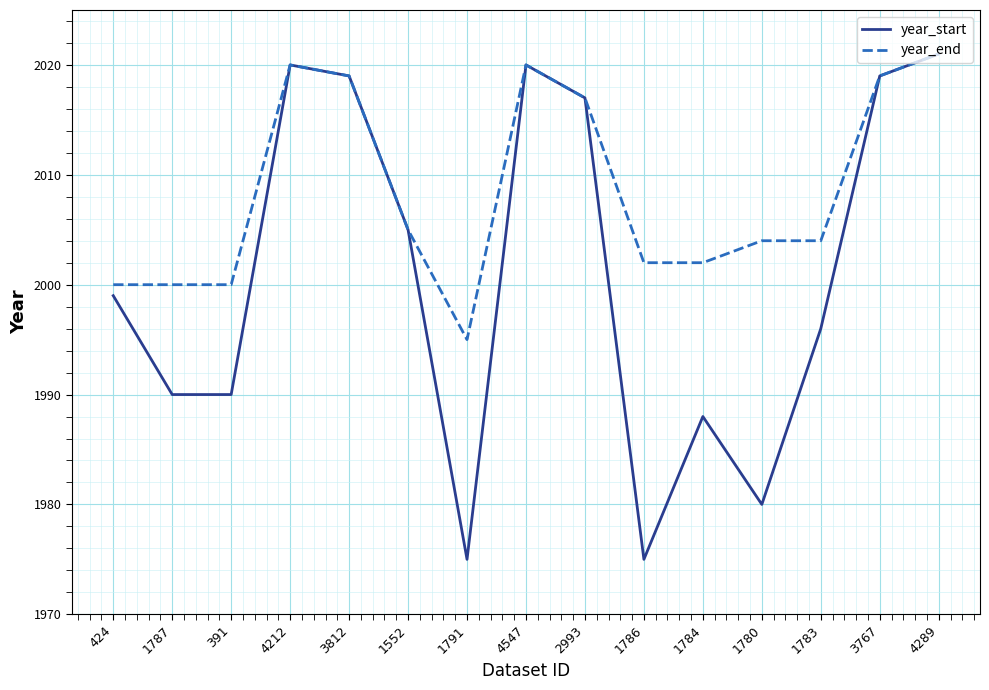

Does the chart have visible grid lines?

Yes